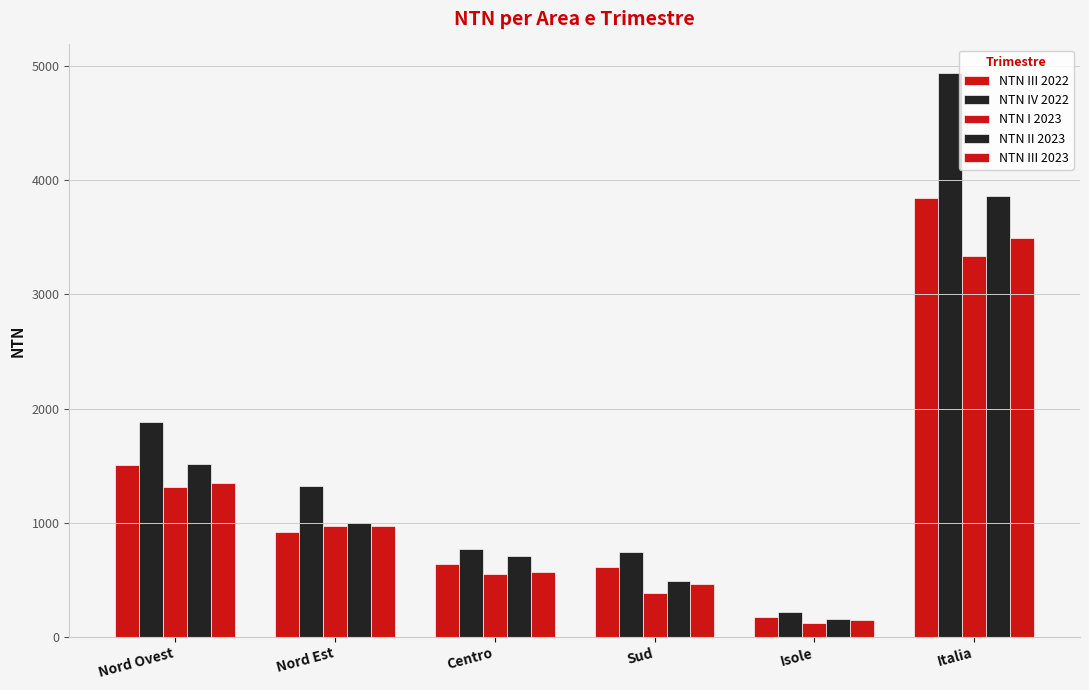

Does the chart contain any negative values?

No